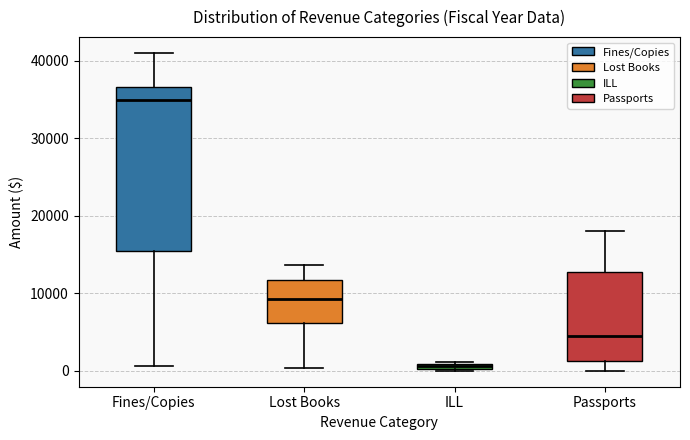

Comparing the boxes themselves (not the whiskers), which one is the tallest?

Fines/Copies